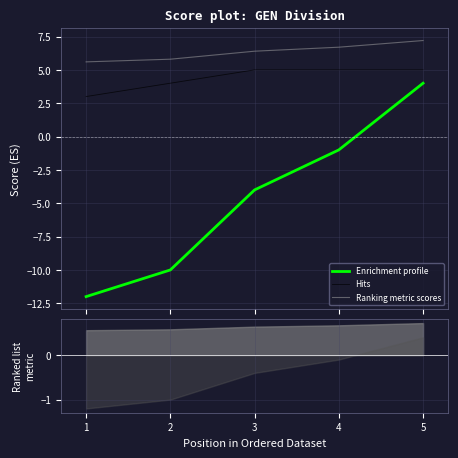

What is the maximum value shown in the chart?

7.2